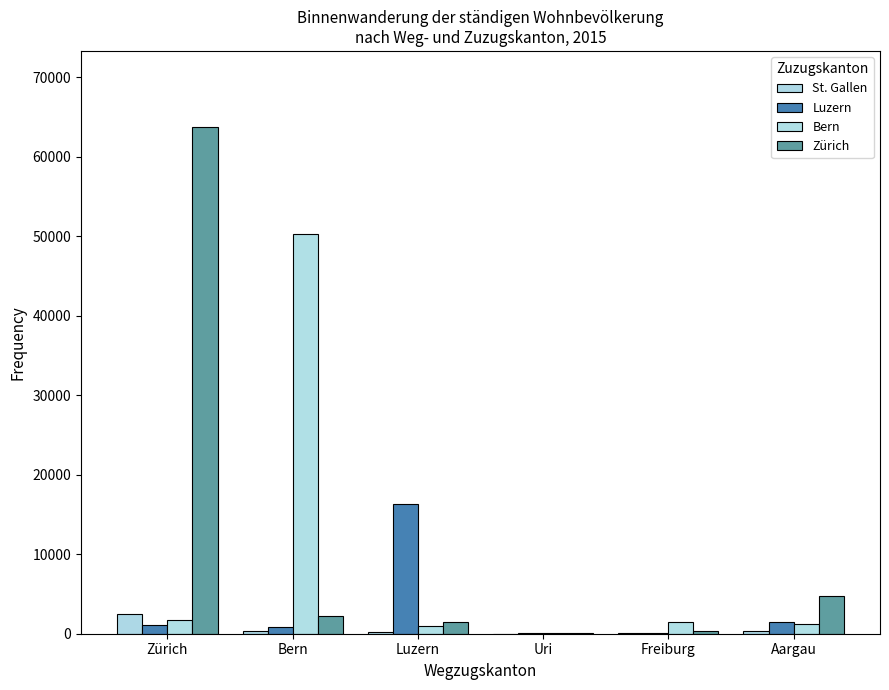

What is the sum of all St. Gallen values?

3421